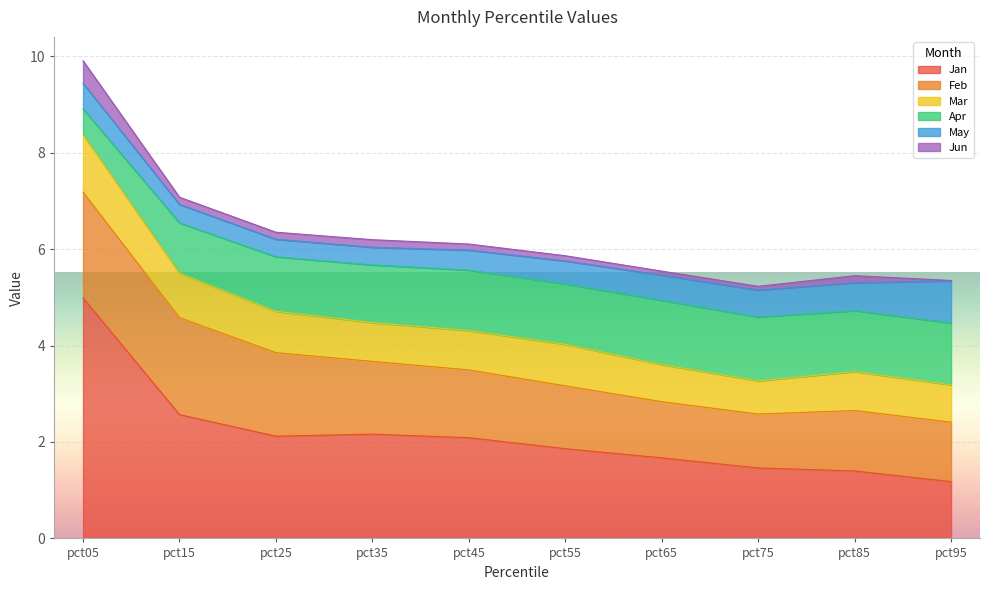

What is the sum of the May values at pct85 and pct45?

1.0